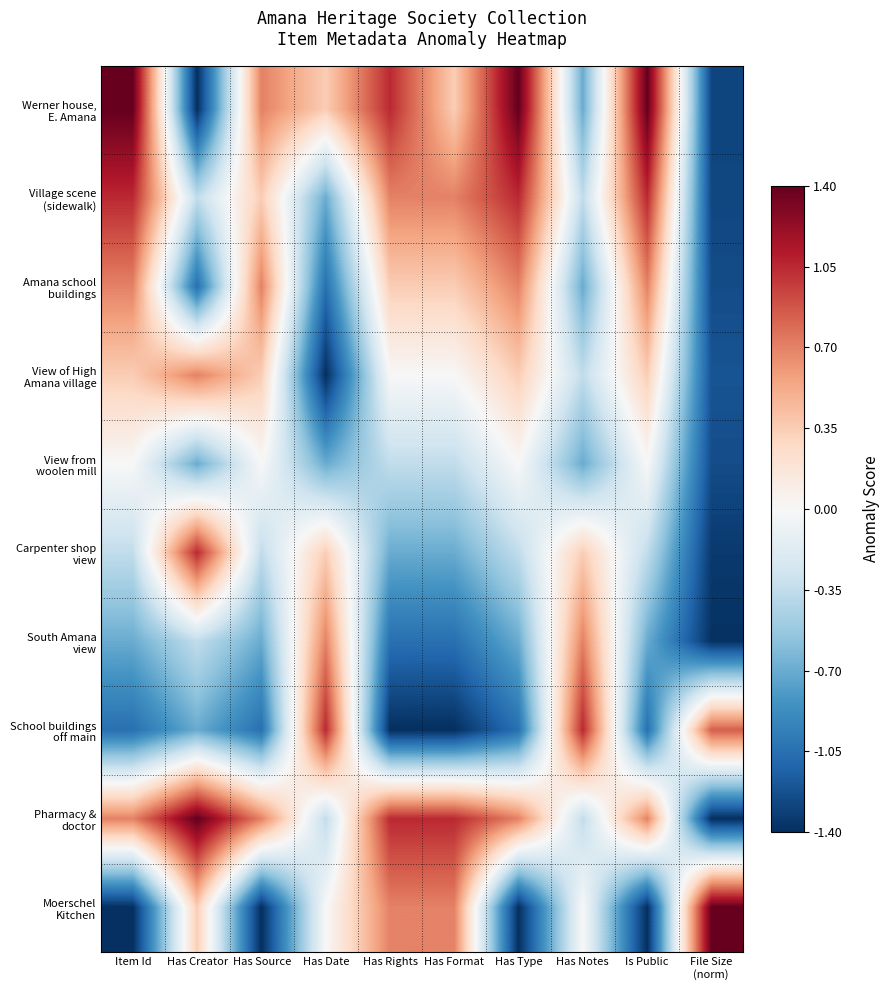

Which has a higher value, Is Public or Has Format?

Is Public